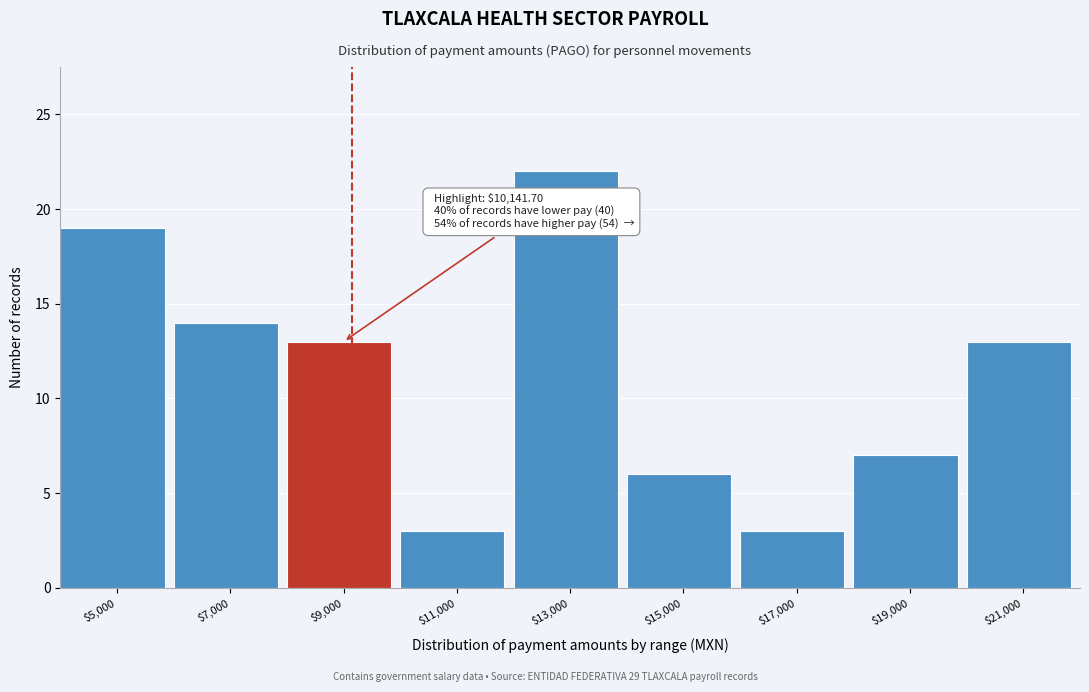

Reading left to right, list all the values displayed in this chart.

19	14	13	3	22	6	3	7	13